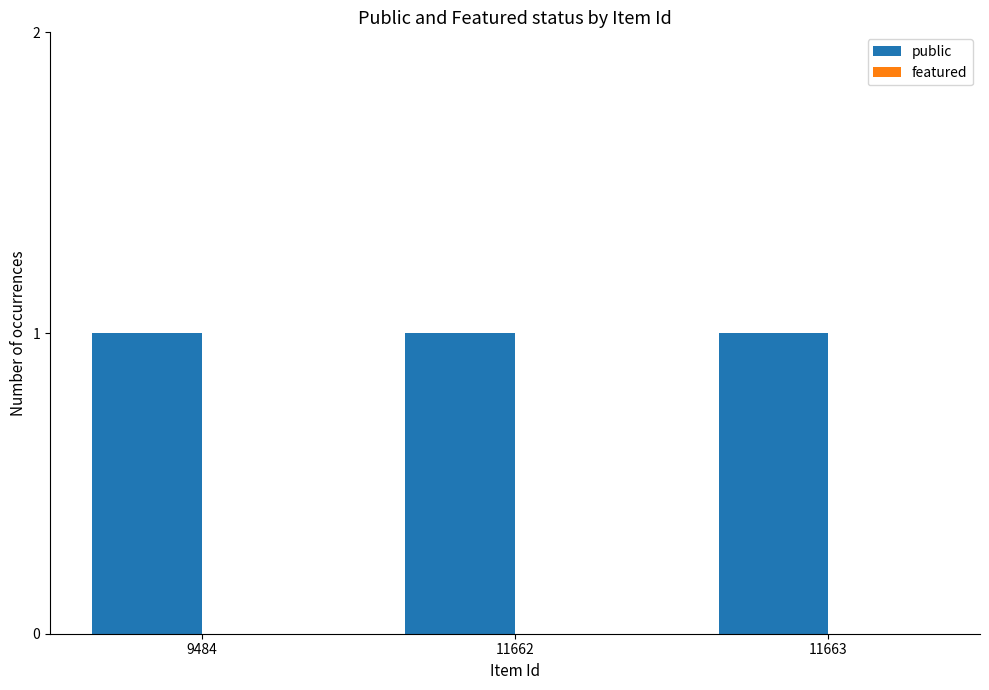

What is the value of the public bar at the 3rd from the left?

1